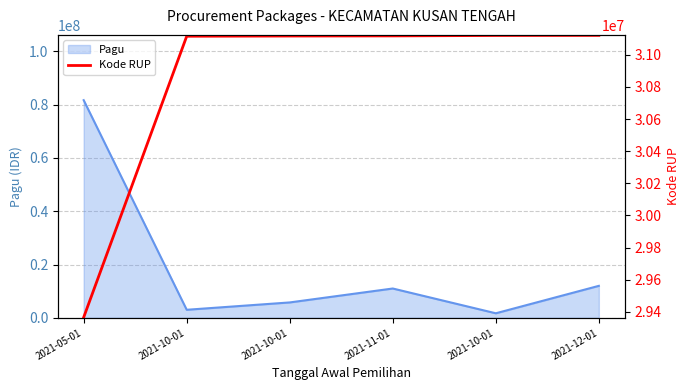

The value at 2021-10-01 is 31117155. True or false?

True